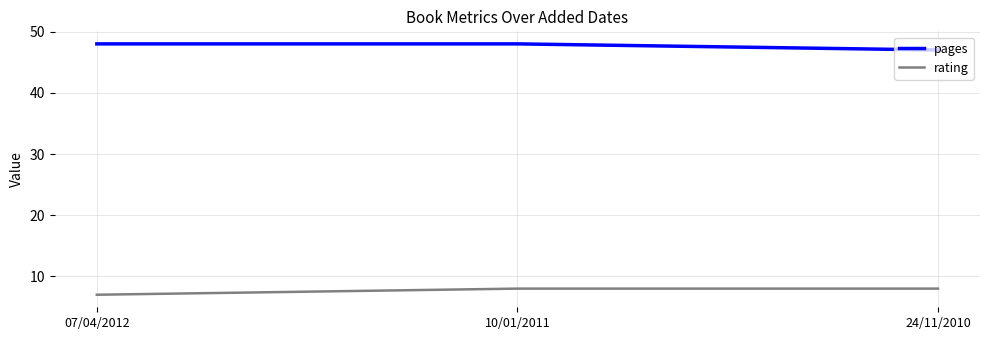

What is the minimum value shown in the chart?

7